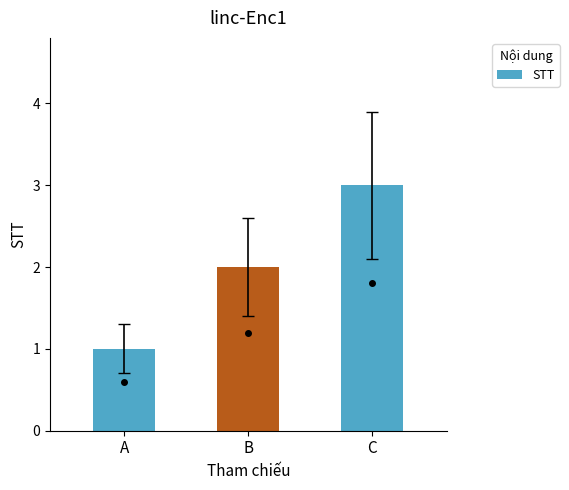

What is the maximum value shown in the chart?

3